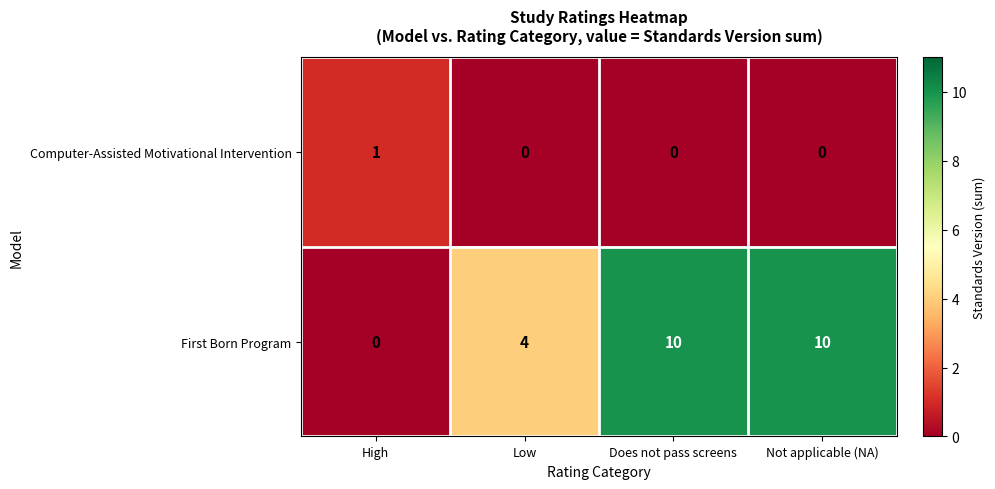

What is the greatest value displayed?

10